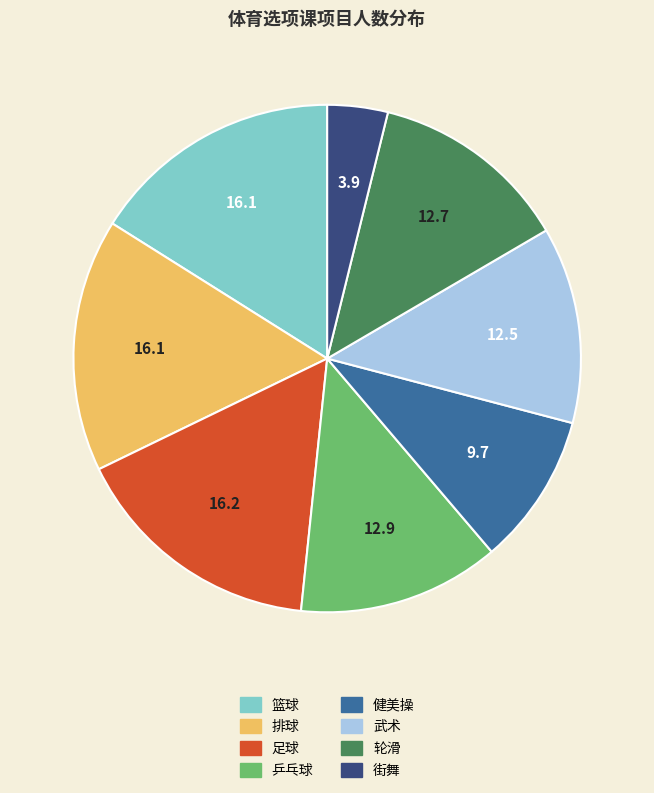

Count the number of slices in the pie.

8